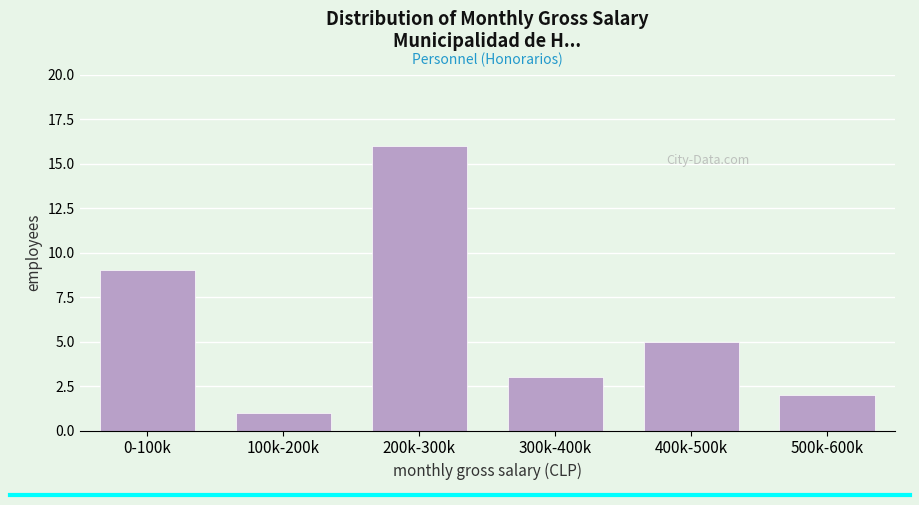

Reading right to left, what are all the values shown in this chart?

500k-600k=2	400k-500k=5	300k-400k=3	200k-300k=16	100k-200k=1	0-100k=9